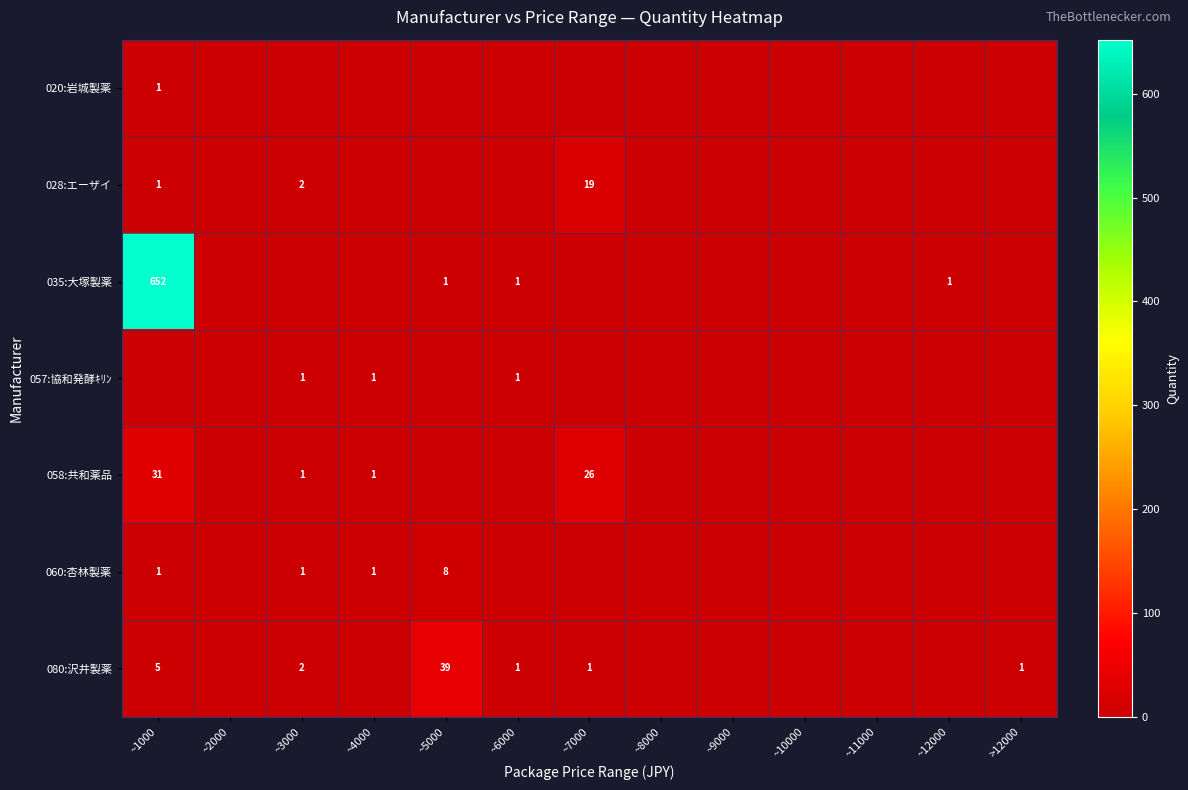

The value of 020:岩城製薬 at ~1000 is 1. True or false?

True